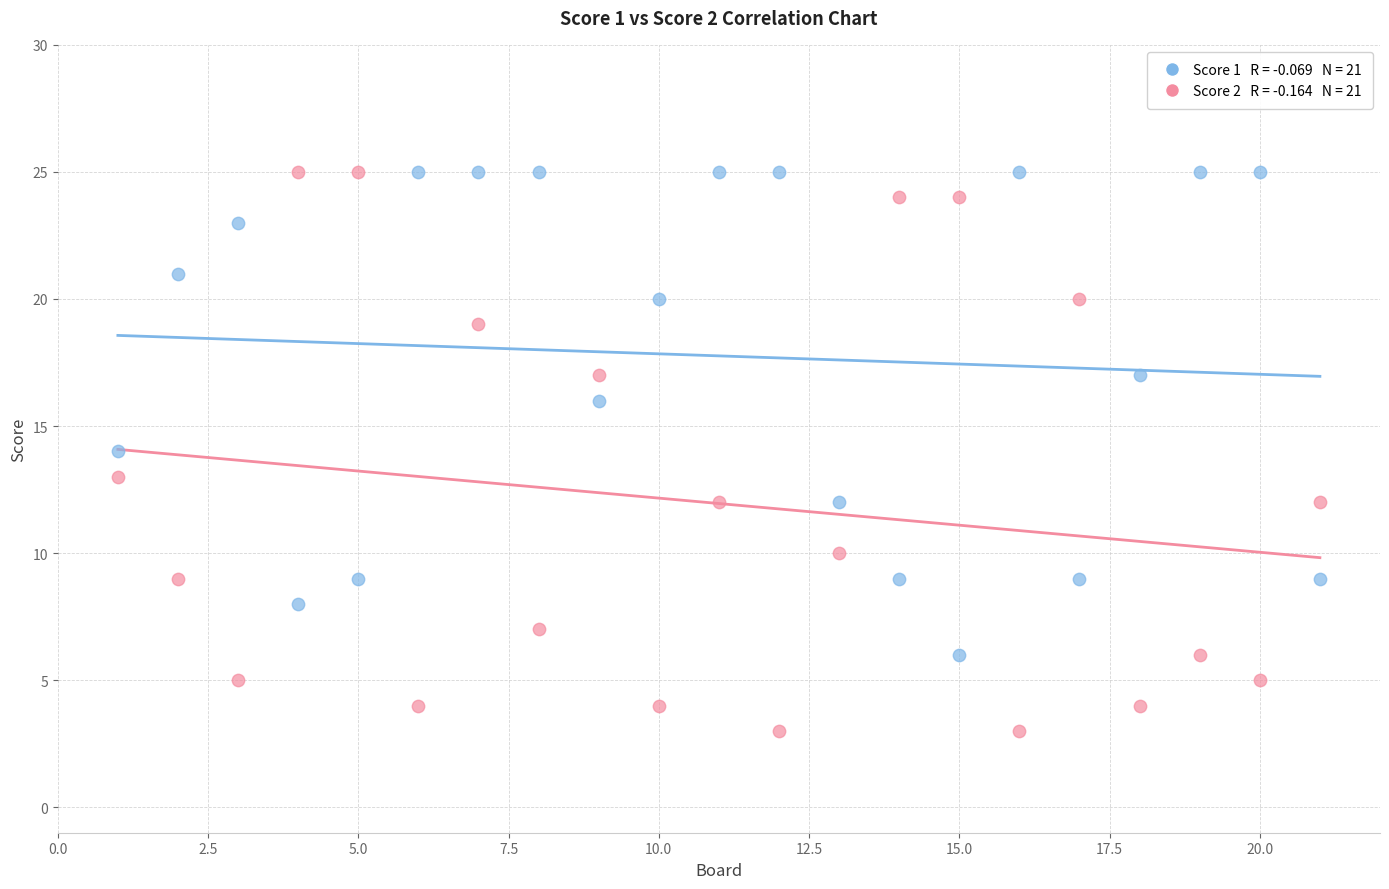

Across all data points, what is the range of X values (max minus min)?

20